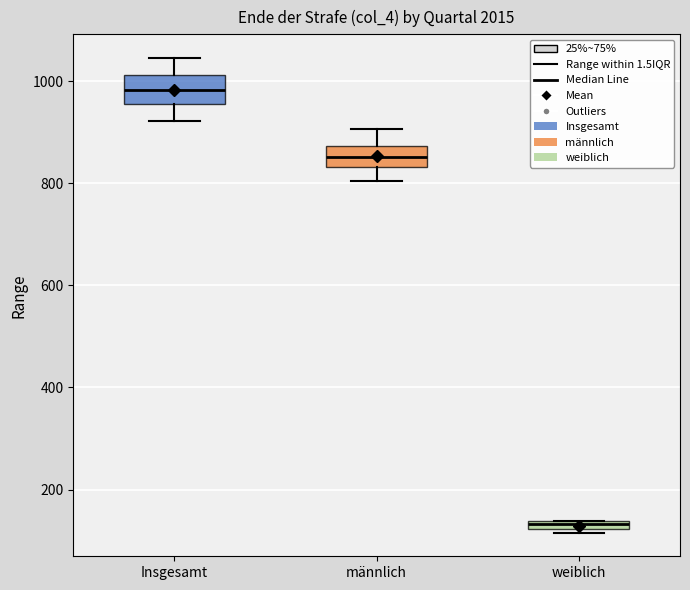

Which box's median line is the lowest?

weiblich